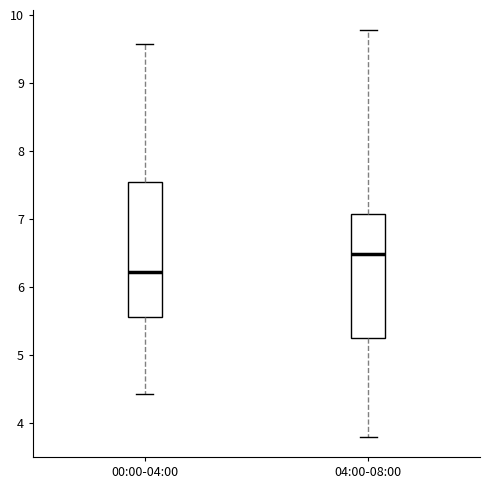

Reading left to right, transcribe this box plot: for each box, give where its median line is, the range the box spans, and where its two whiskers end, as read against the y-axis. The values are not printed on the chart, so give them approximately, as read against the axis.

00:00-04:00: median 6.2, box 5.6 to 7.5, whiskers 4.4 to 9.6
04:00-08:00: median 6.5, box 5.2 to 7.1, whiskers 3.8 to 9.8